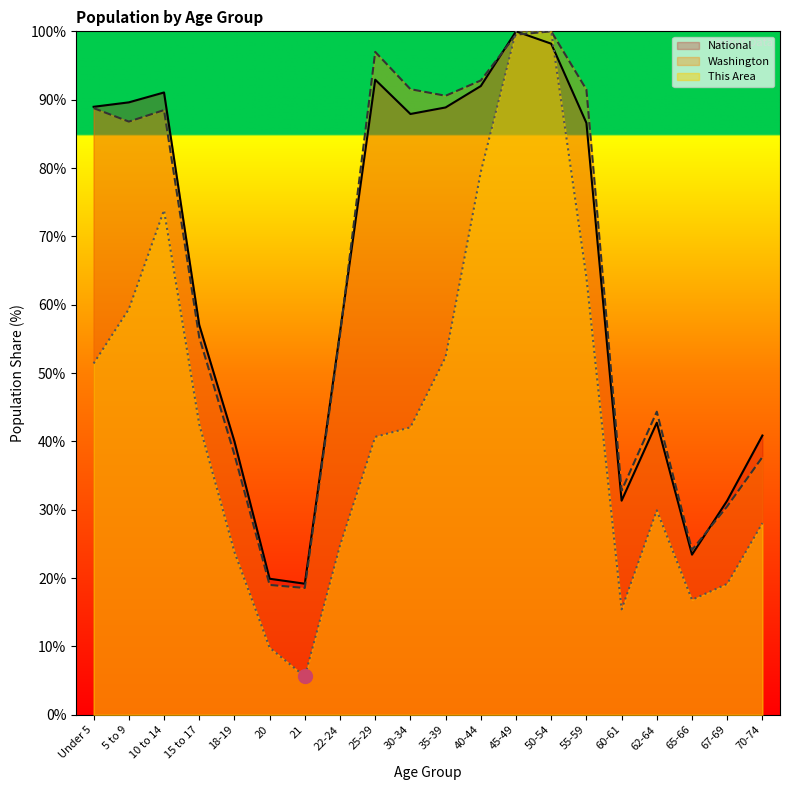

The National series shows 141.0 at 40-44. True or false?

False